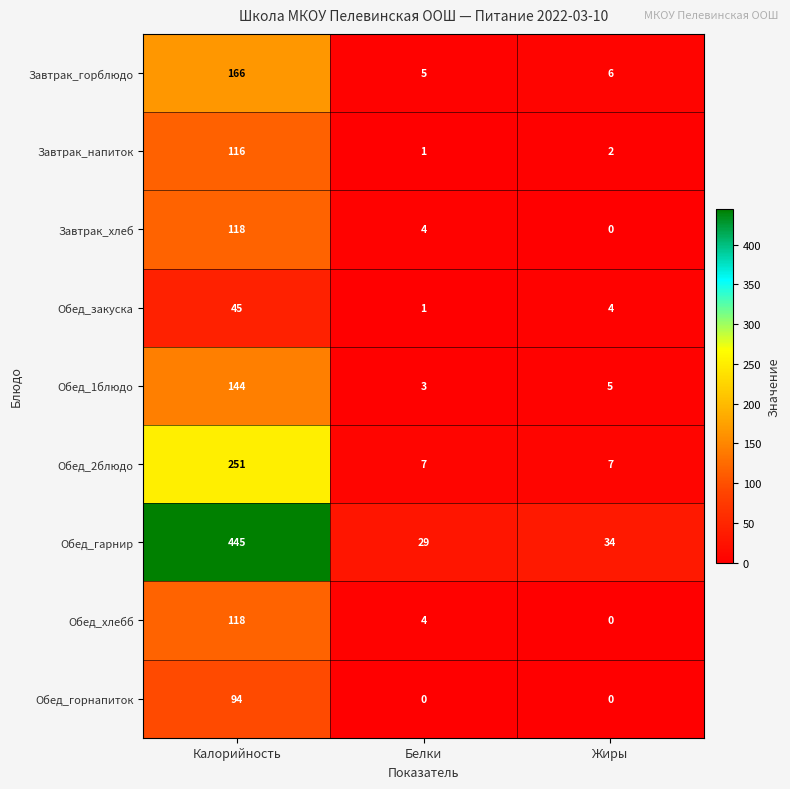

Where does the Обед_1блюдо series first go above 5?

Калорийность